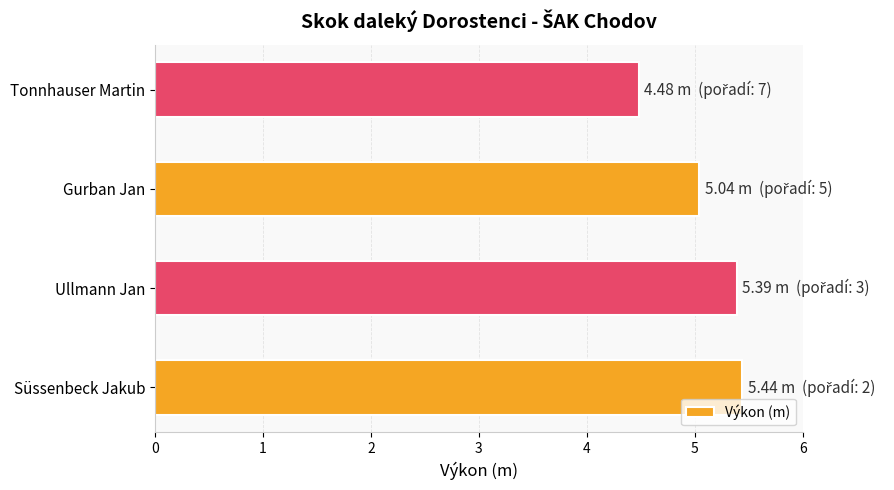

Does the chart contain stacked bars?

No